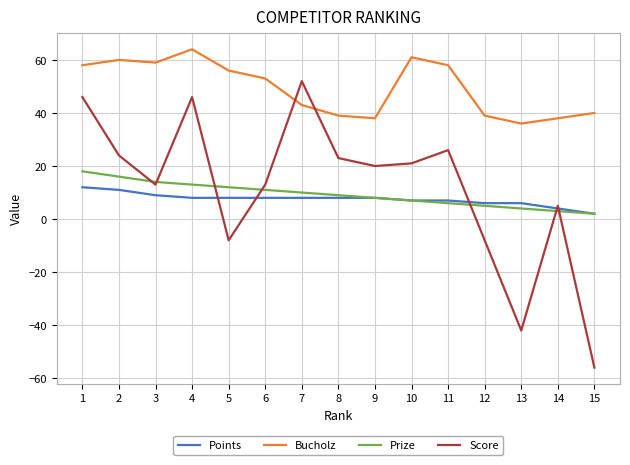

At which label does Bucholz first exceed 53?

1